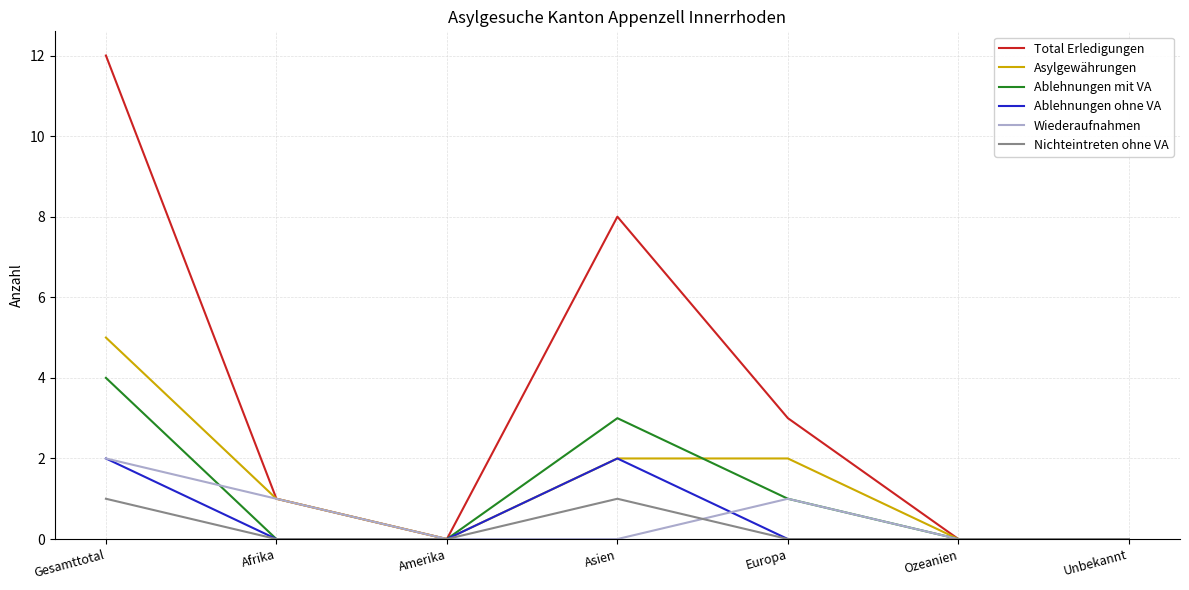

At which category is the sum across all series the highest?

Gesamttotal